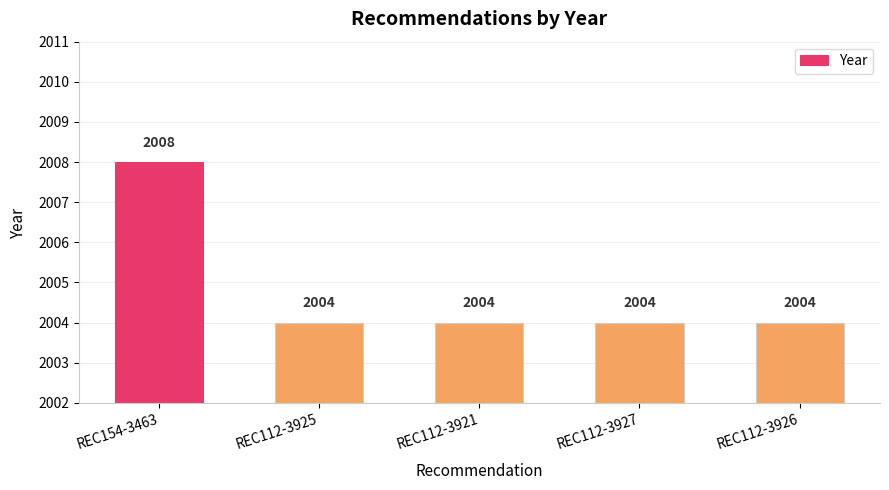

The value at REC154-3463 is 2008. True or false?

True